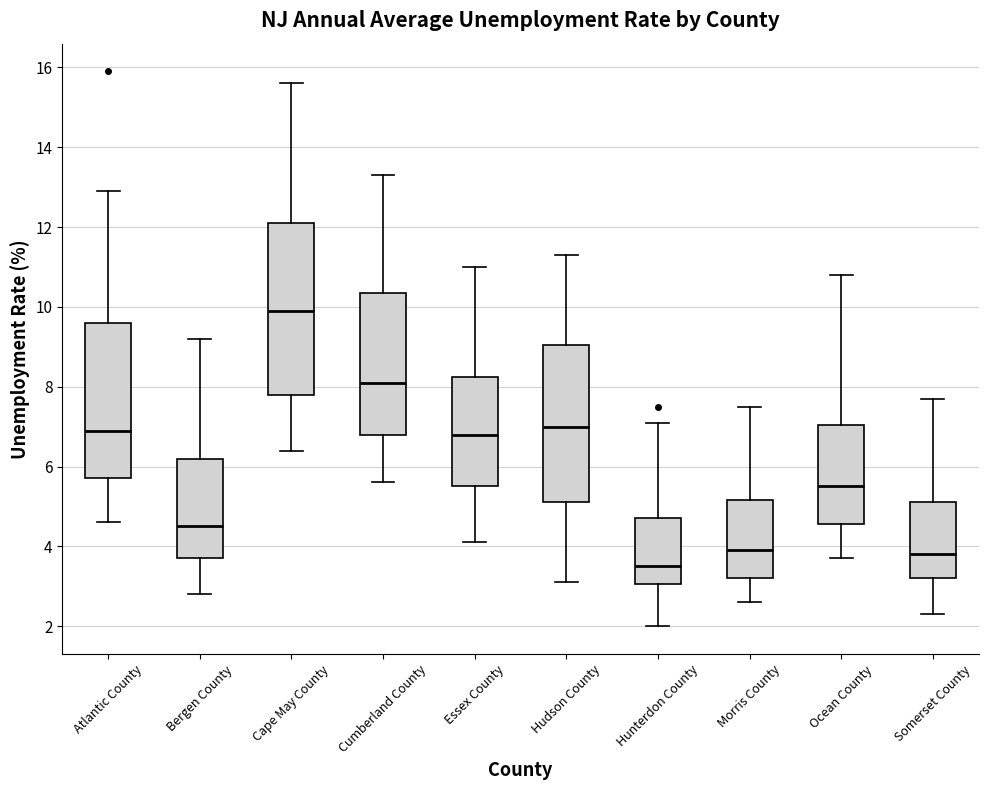

Where does the median line of the box for Atlantic County sit on the y-axis? The values are not printed on the chart, so give them approximately, as read against the axis.

7.0